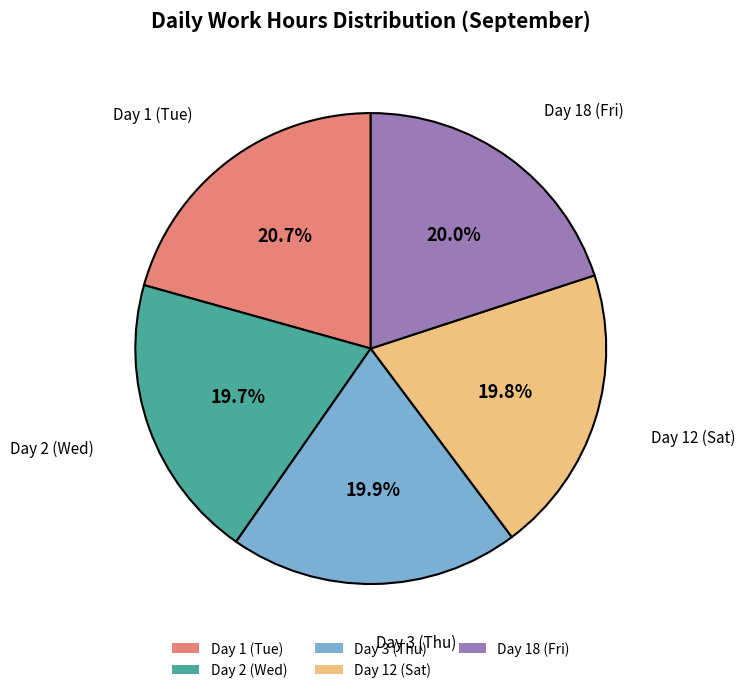

Is there a majority slice in this chart?

No